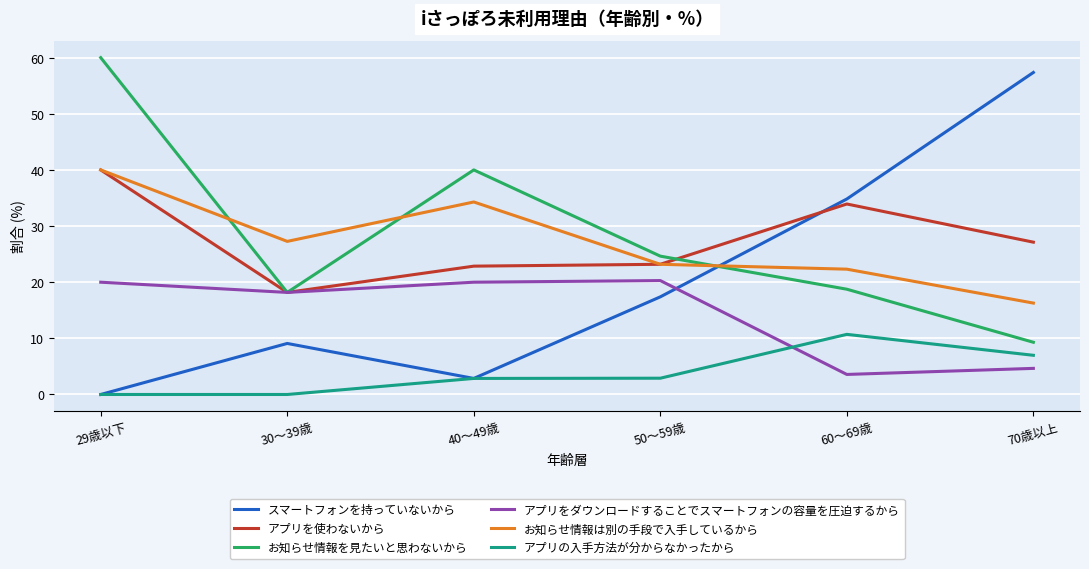

Which series has the largest range (max minus min)?

スマートフォンを持っていないから